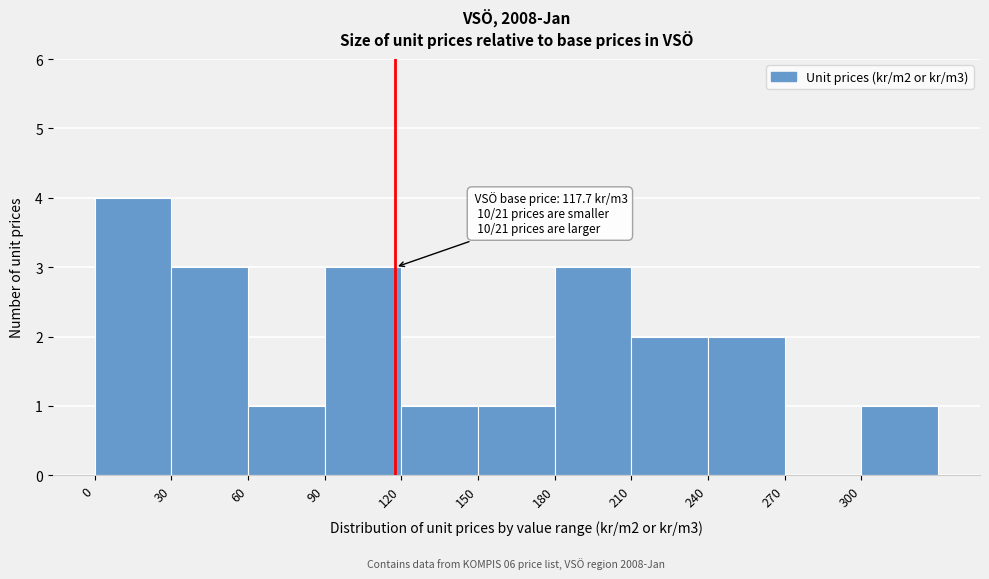

Which range on the x-axis has the tallest bar?

0 to 30